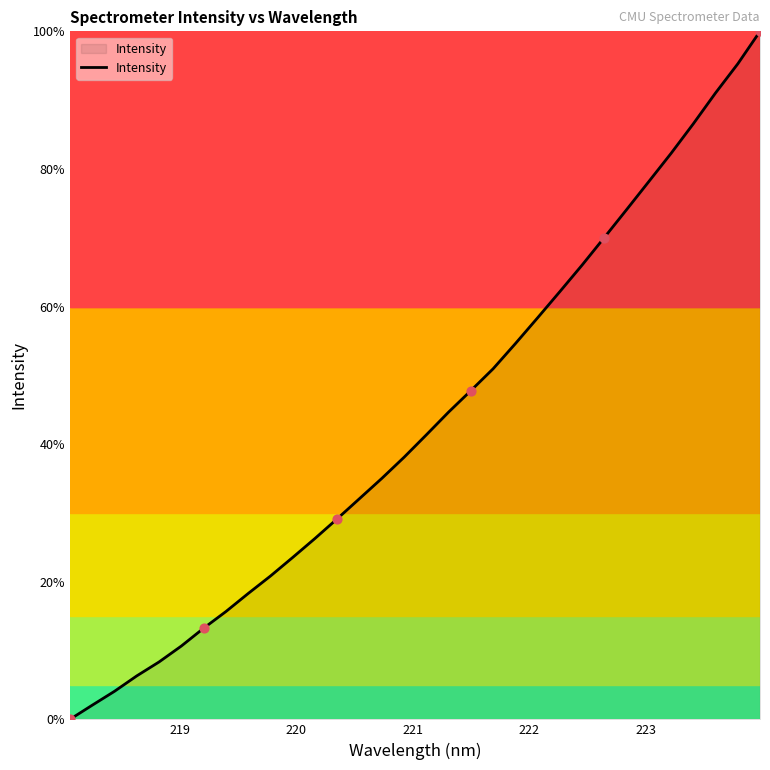

What is the greatest value displayed?

100.0